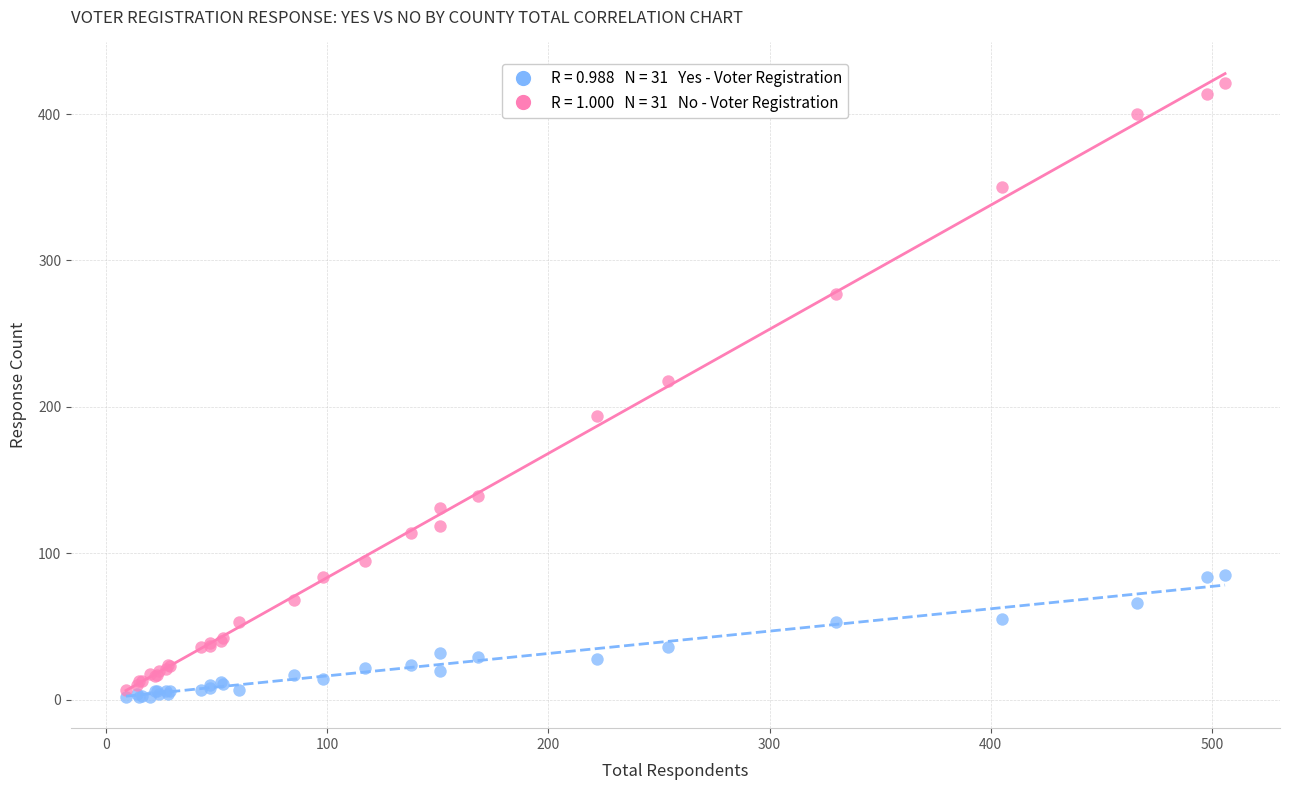

Across all series, what Y value is closest to 211?

218